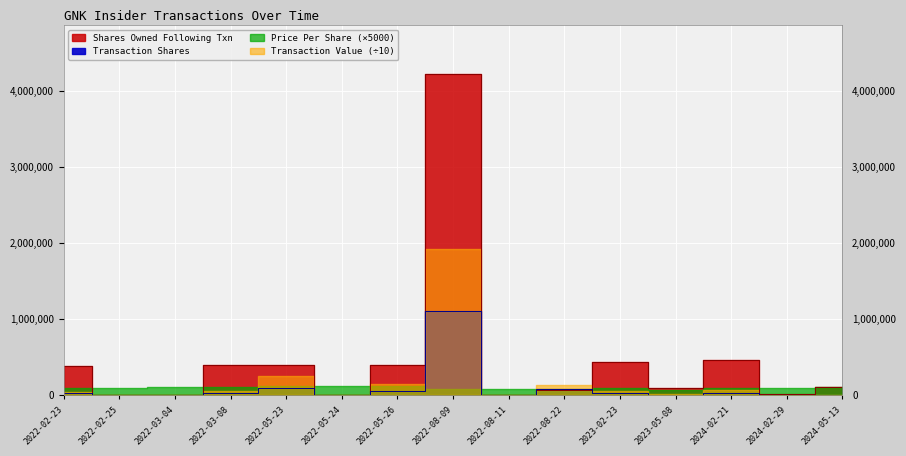

Is this an area chart (filled region under the line)?

No